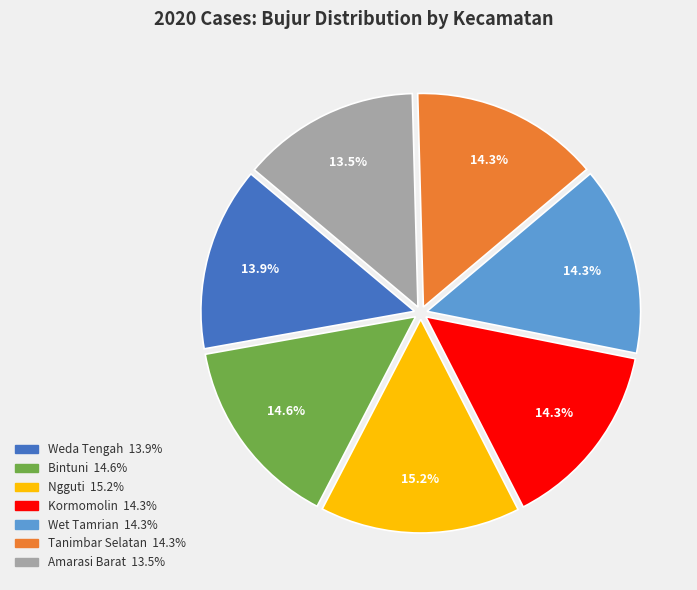

To the nearest percent, what is the difference between the largest and smallest slice percentages?

2%